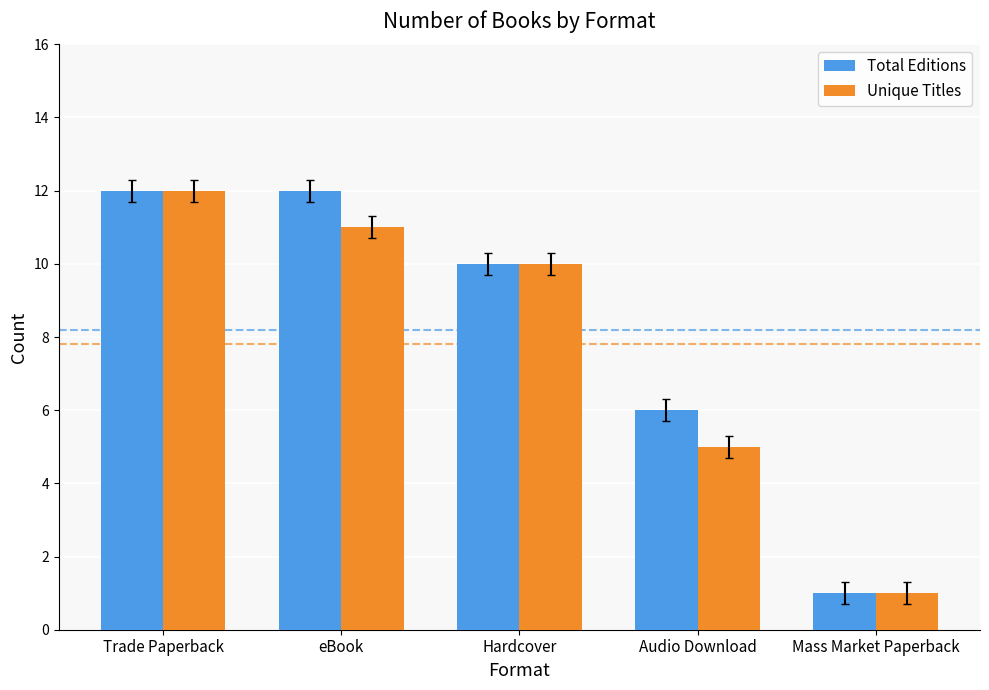

Reading right to left, extract all data points from this chart.

Total Editions: Mass Market Paperback=1	Audio Download=6	Hardcover=10	eBook=12	Trade Paperback=12
Unique Titles: Mass Market Paperback=1	Audio Download=5	Hardcover=10	eBook=11	Trade Paperback=12